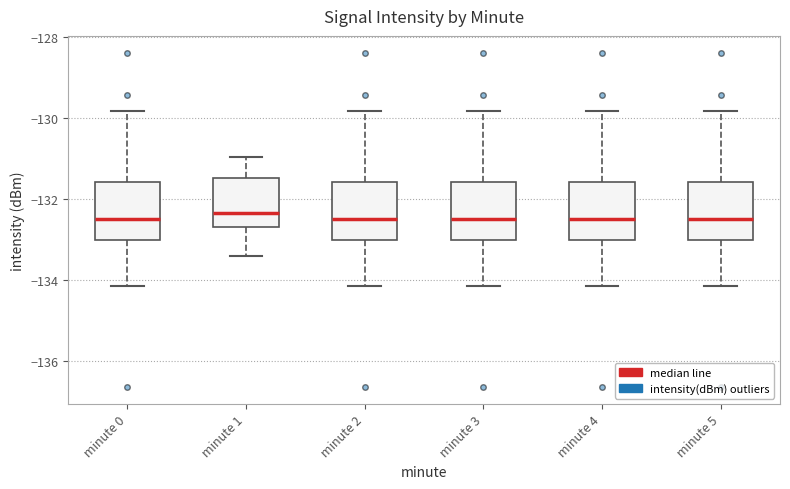

Reading left to right, read every box against the y-axis: the position of its median line, the range the box covers, and the ends of its whiskers. The values are not printed on the chart, so give them approximately, as read against the axis.

minute 0: median -132.4, box -133.0 to -131.6, whiskers -134.2 to -129.8
minute 1: median -132.4, box -132.6 to -131.4, whiskers -133.4 to -131.0
minute 2: median -132.4, box -133.0 to -131.6, whiskers -134.2 to -129.8
minute 3: median -132.4, box -133.0 to -131.6, whiskers -134.2 to -129.8
minute 4: median -132.4, box -133.0 to -131.6, whiskers -134.2 to -129.8
minute 5: median -132.4, box -133.0 to -131.6, whiskers -134.2 to -129.8